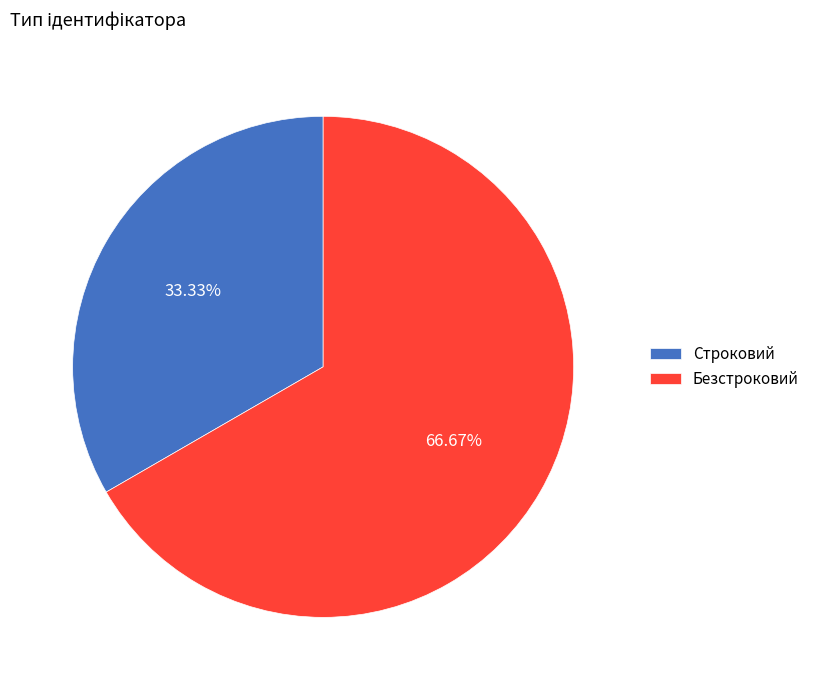

The Безстроковий slice represents 67% of the pie. True or false?

True